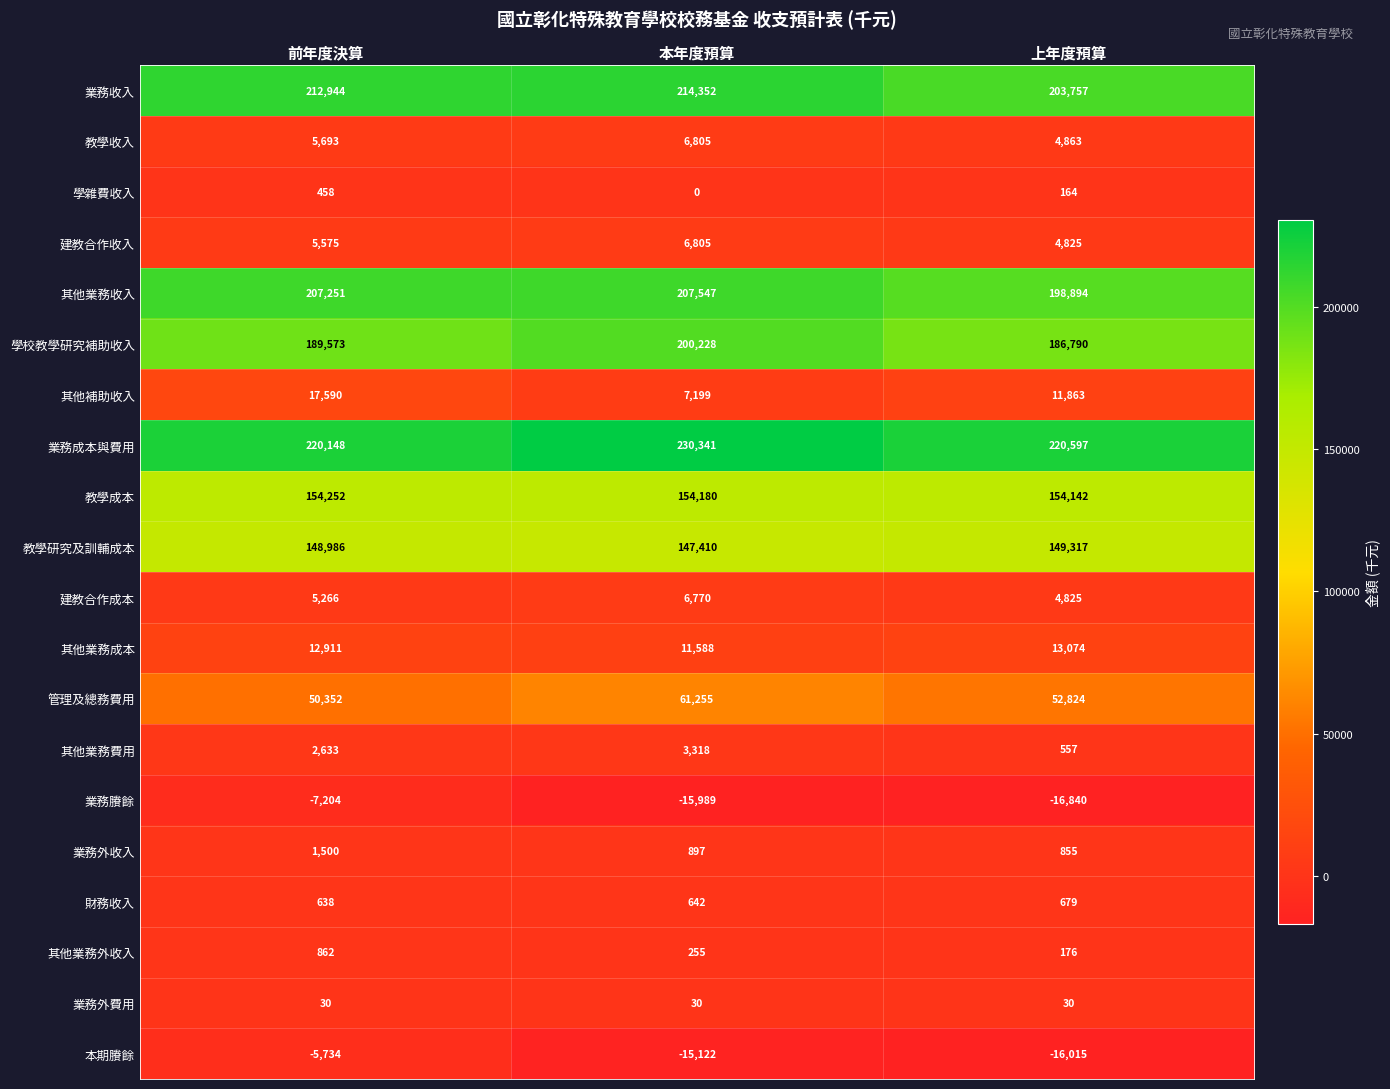

What is the approximate value of 其他業務費用 at 上年度預算?

557